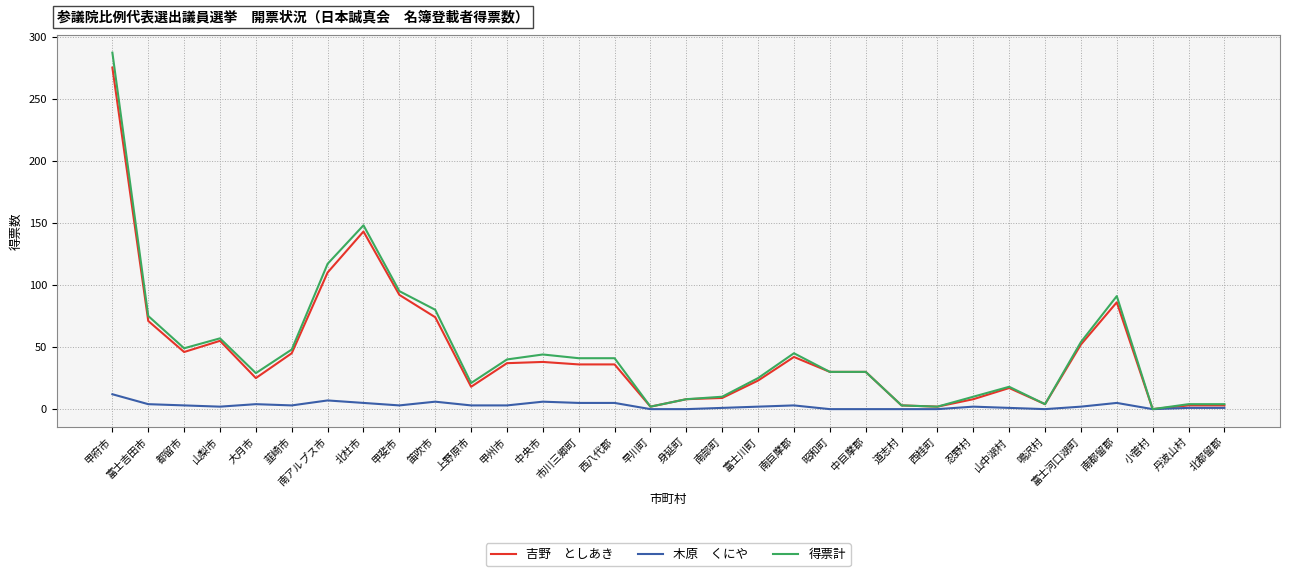

What position from the left is 忍野村?

25